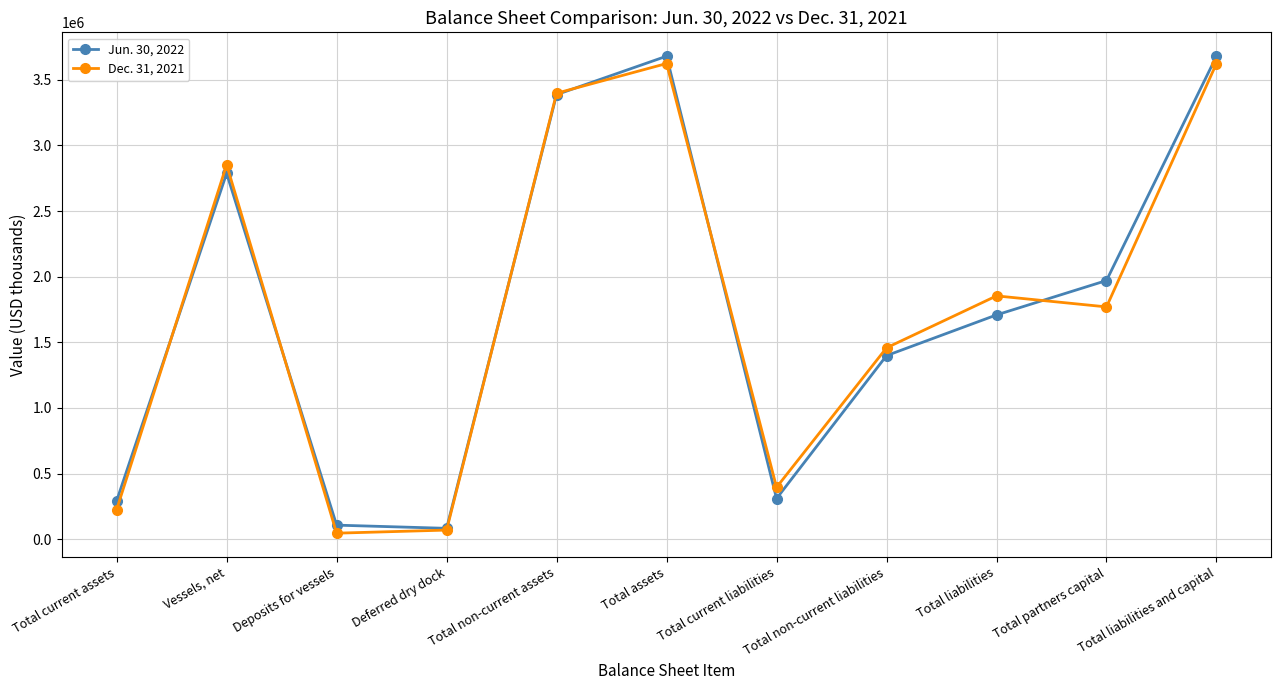

What is the label of the 9th point from the left?

Total liabilities